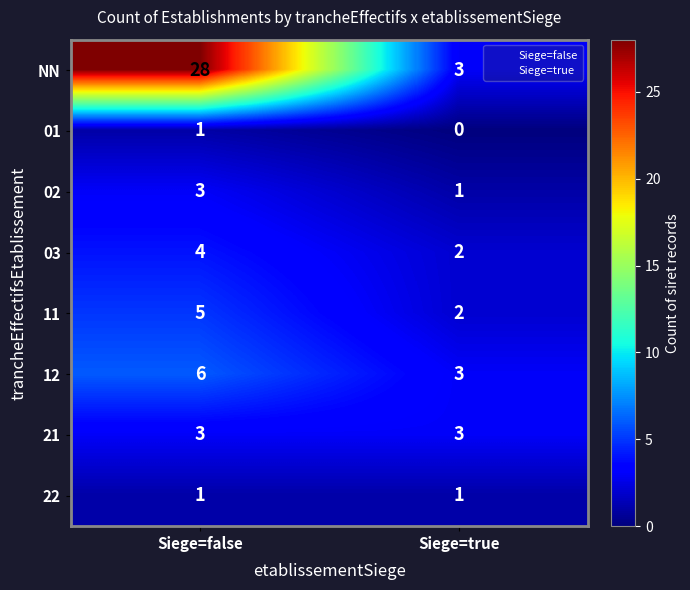

What is the highest value of the 02 series?

3